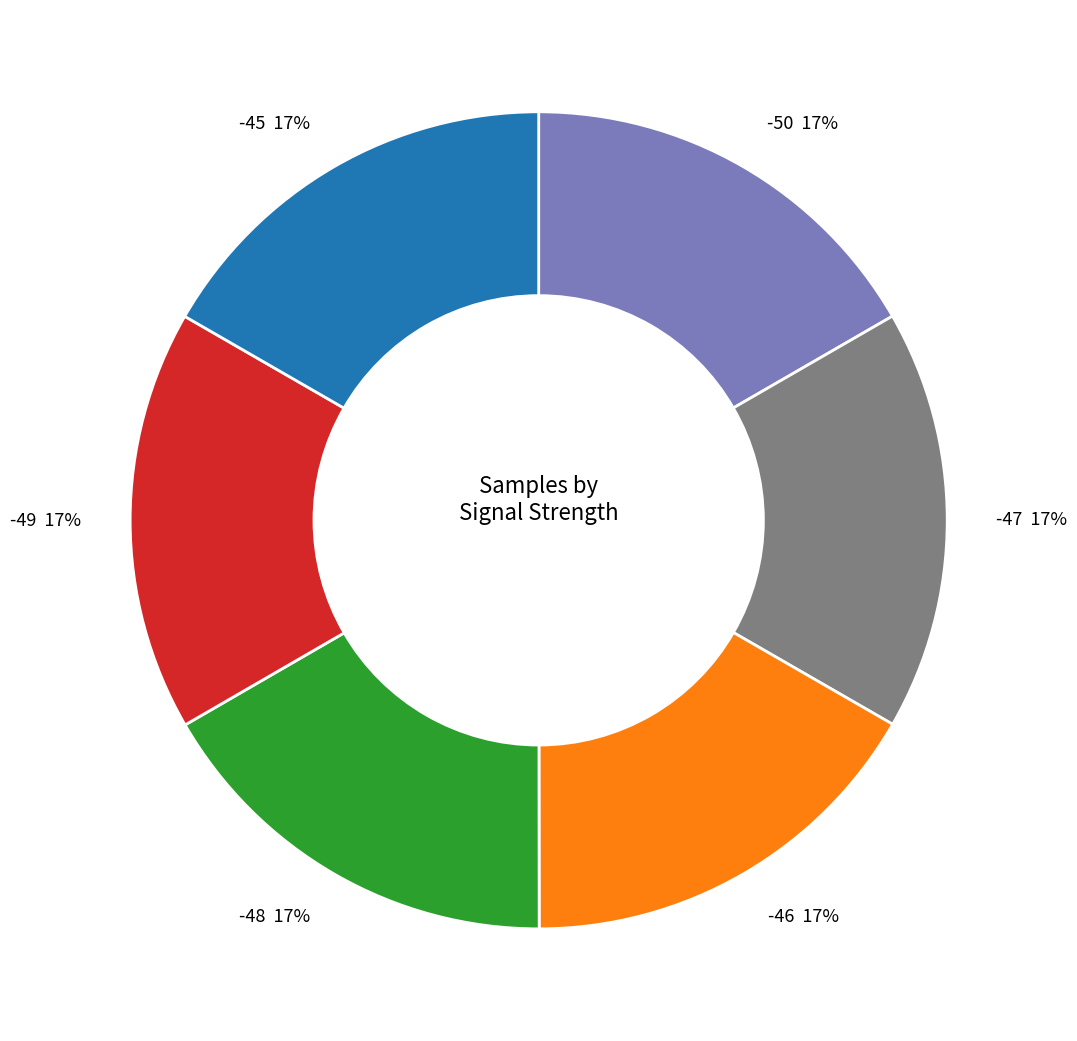

Is the sum of -48 and -50 greater than half?

No